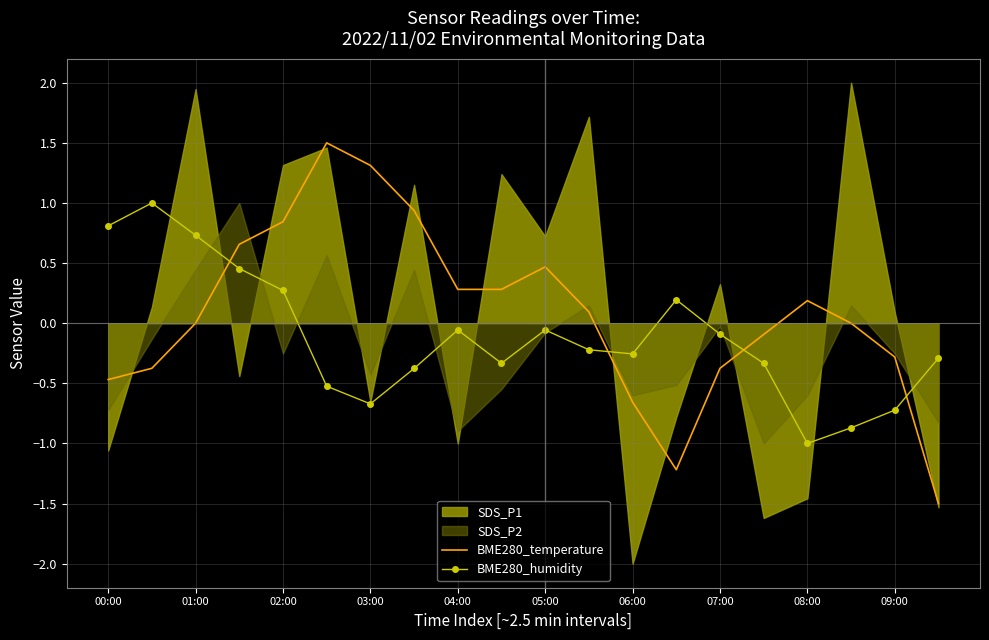

Which category has the lowest value in the BME280_temperature series?

19